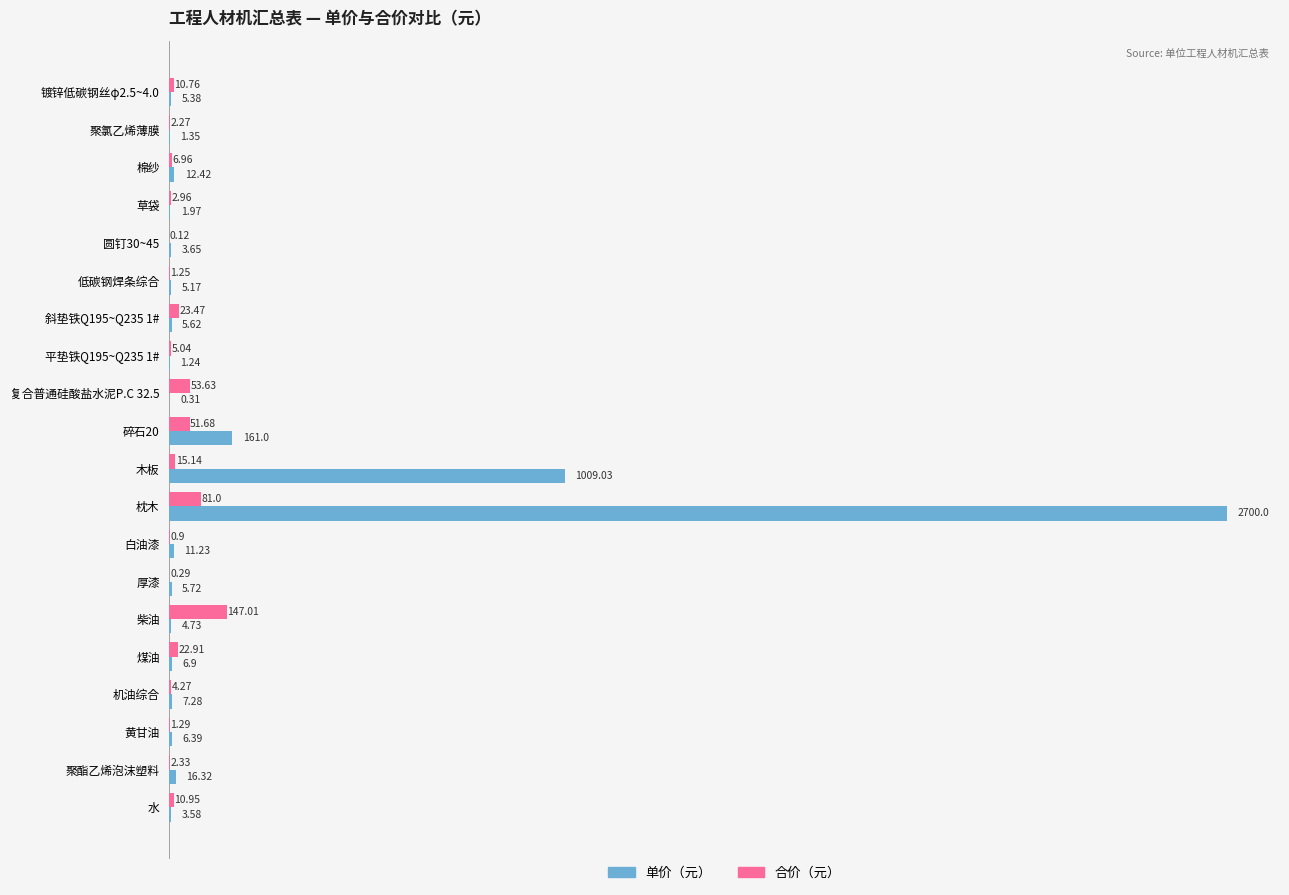

Which series has the largest range (max minus min)?

单价（元）